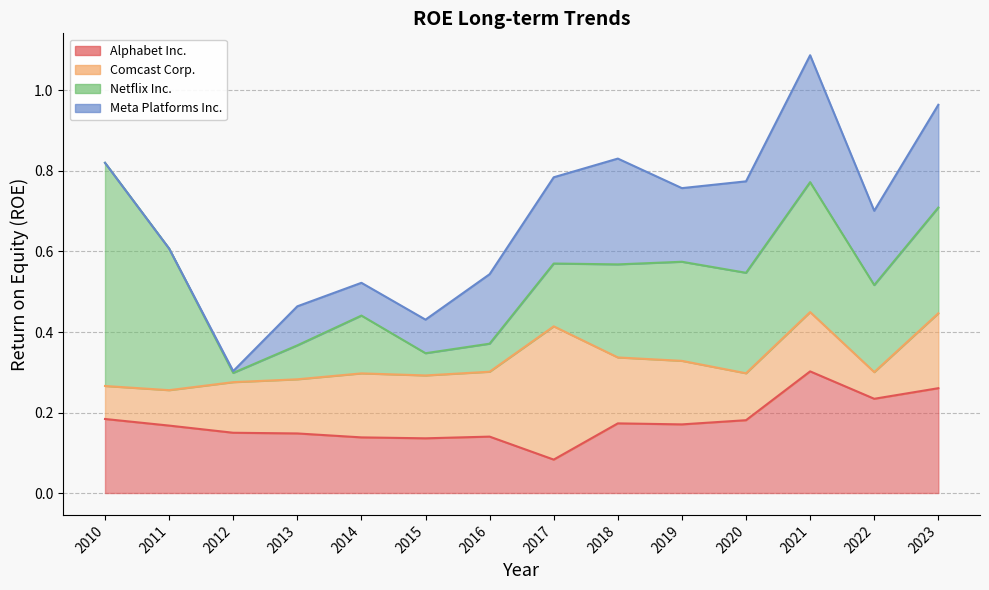

What is the average value of the Comcast Corp. series?

0.1